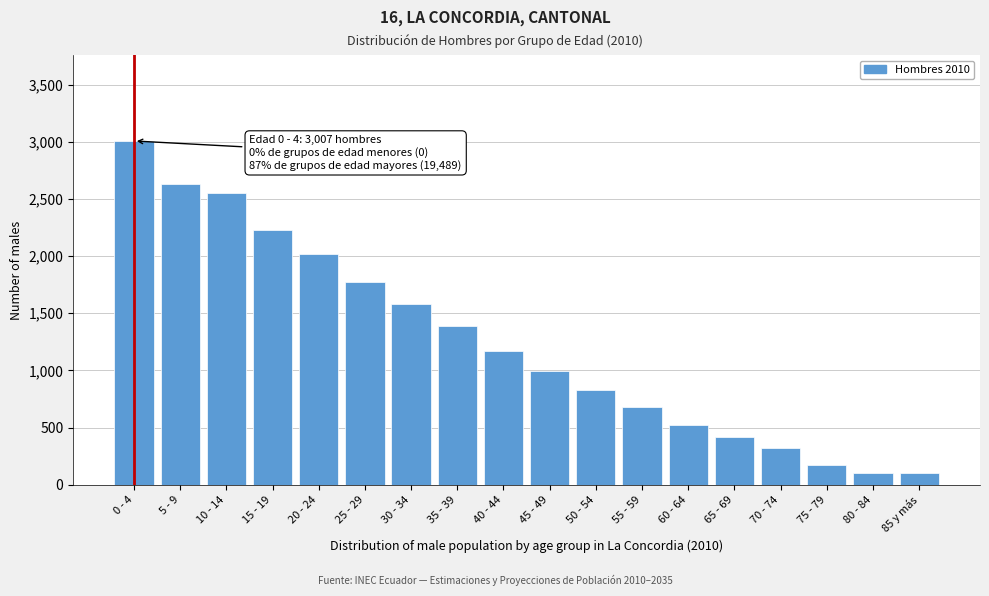

The value at 50 - 54 is 829. True or false?

True